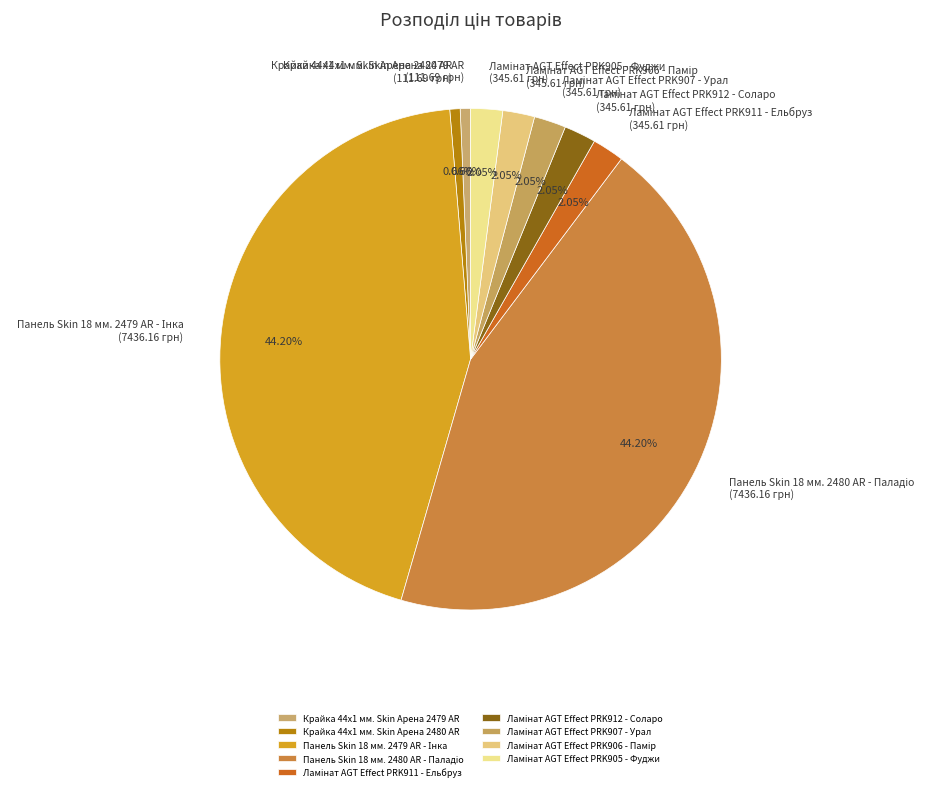

Is there any slice that represents more than half of the pie?

No